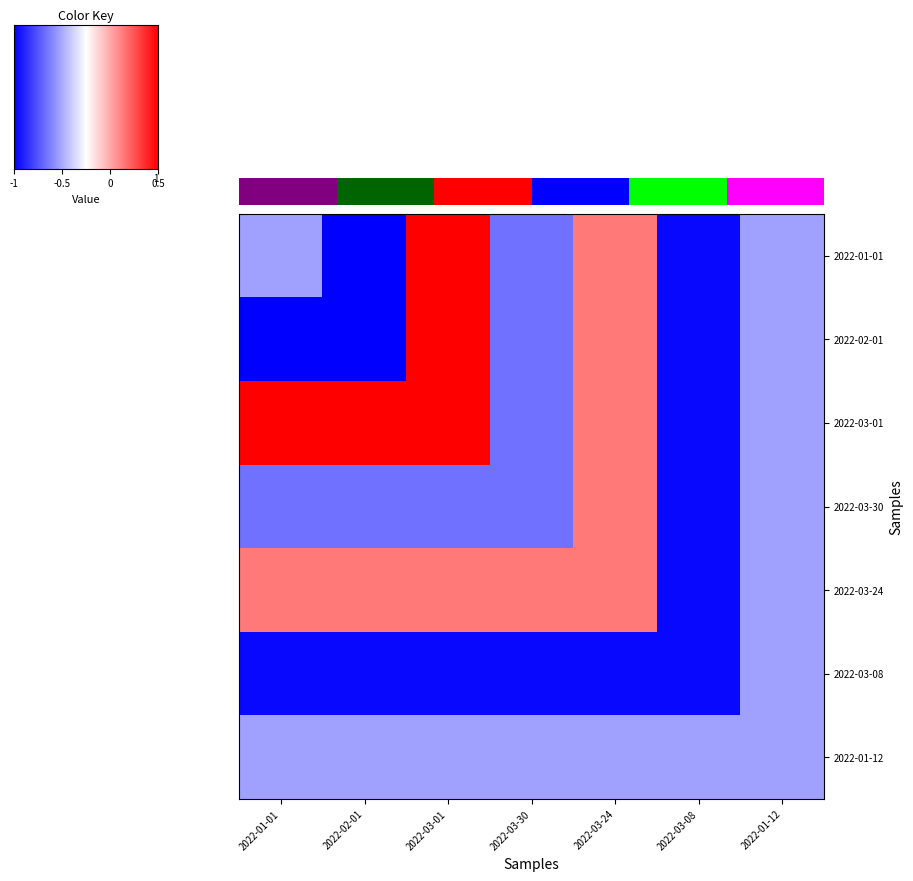

The value of 2022-03-24 at 2022-03-30 is 0.8. True or false?

False